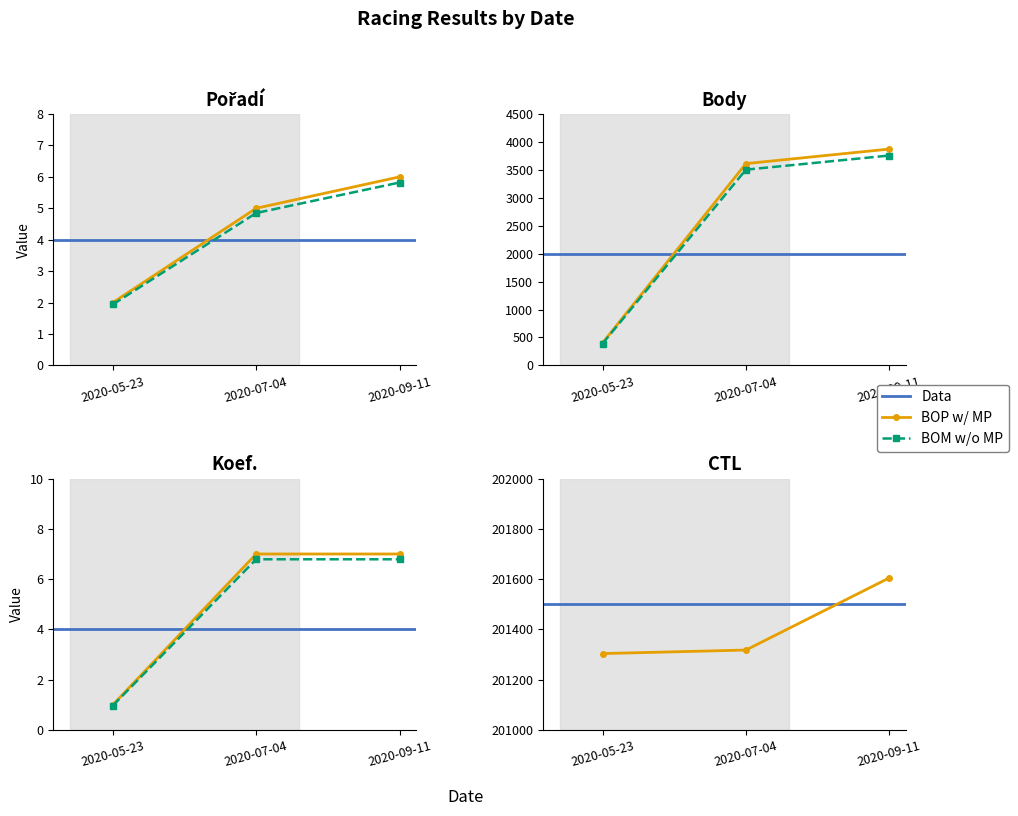

What is the label of the 3rd point from the left?

2020-09-11